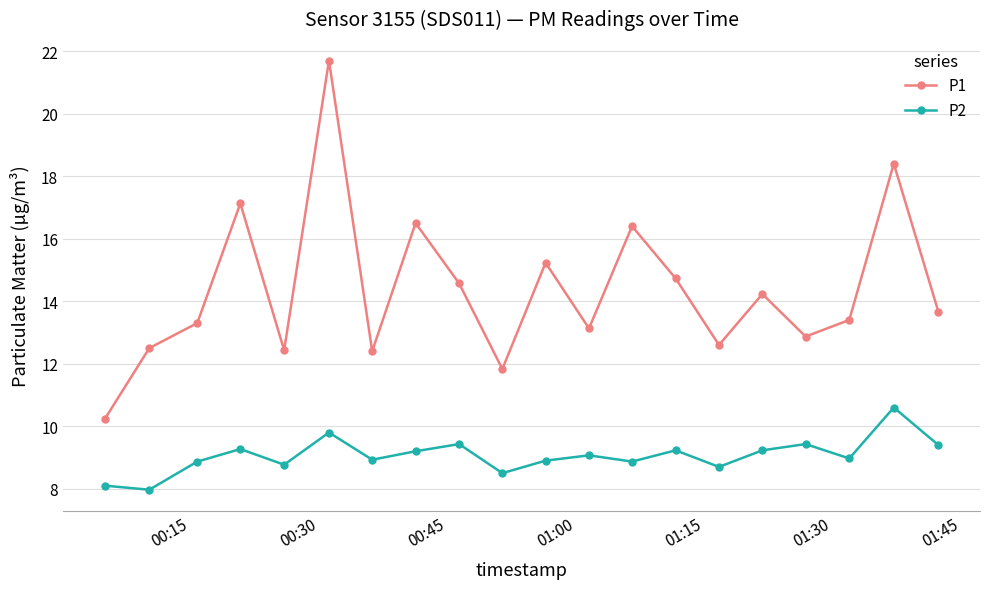

Does the chart have visible grid lines?

Yes